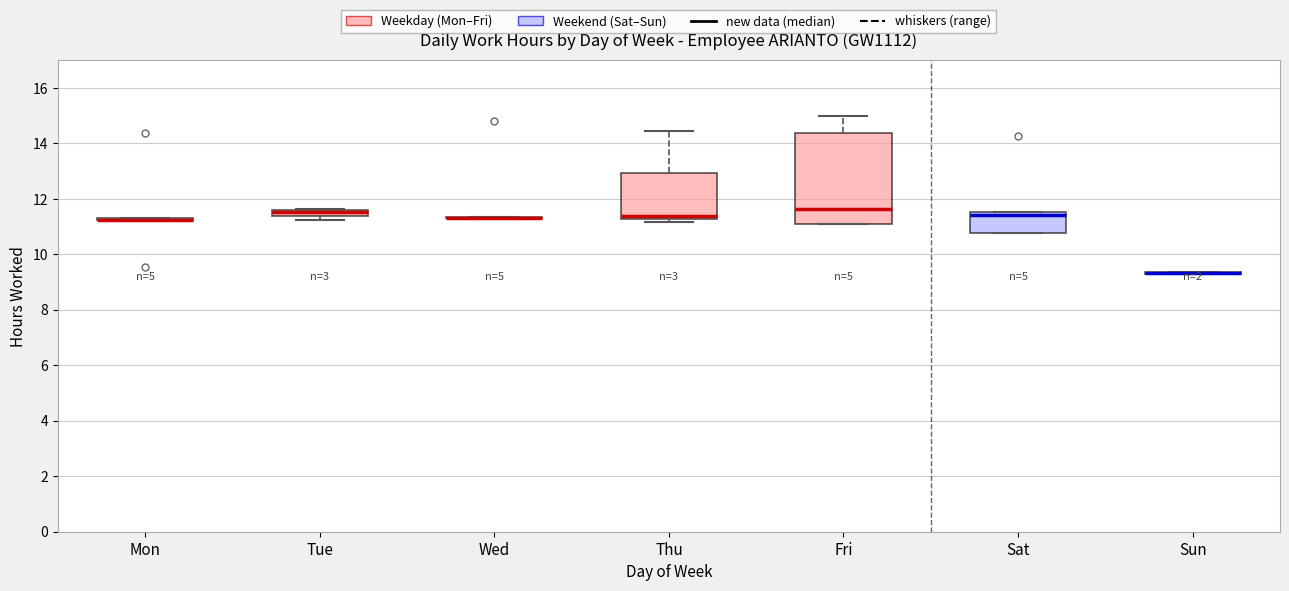

Which box is the tallest, from its lower edge to its upper edge?

Fri